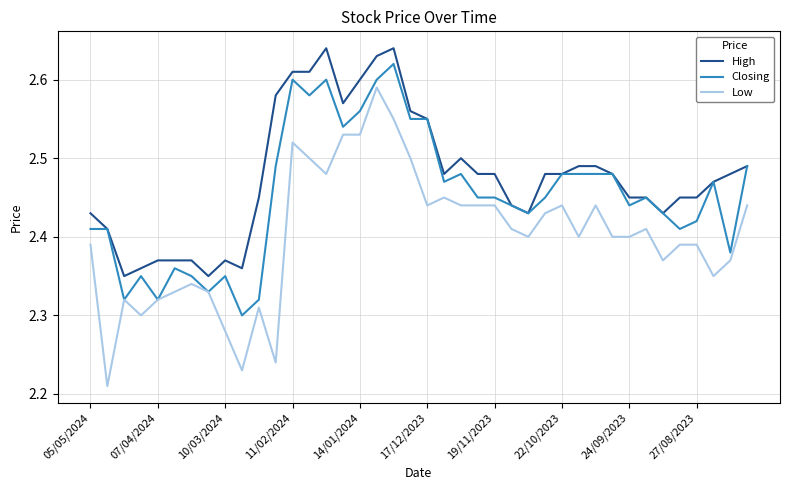

Which series has the largest total across all categories?

High